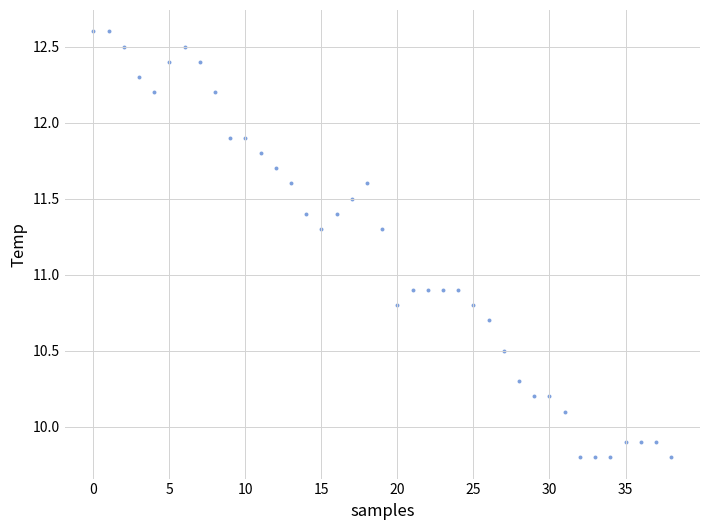

What is the range of Y values (max minus min)?

2.8